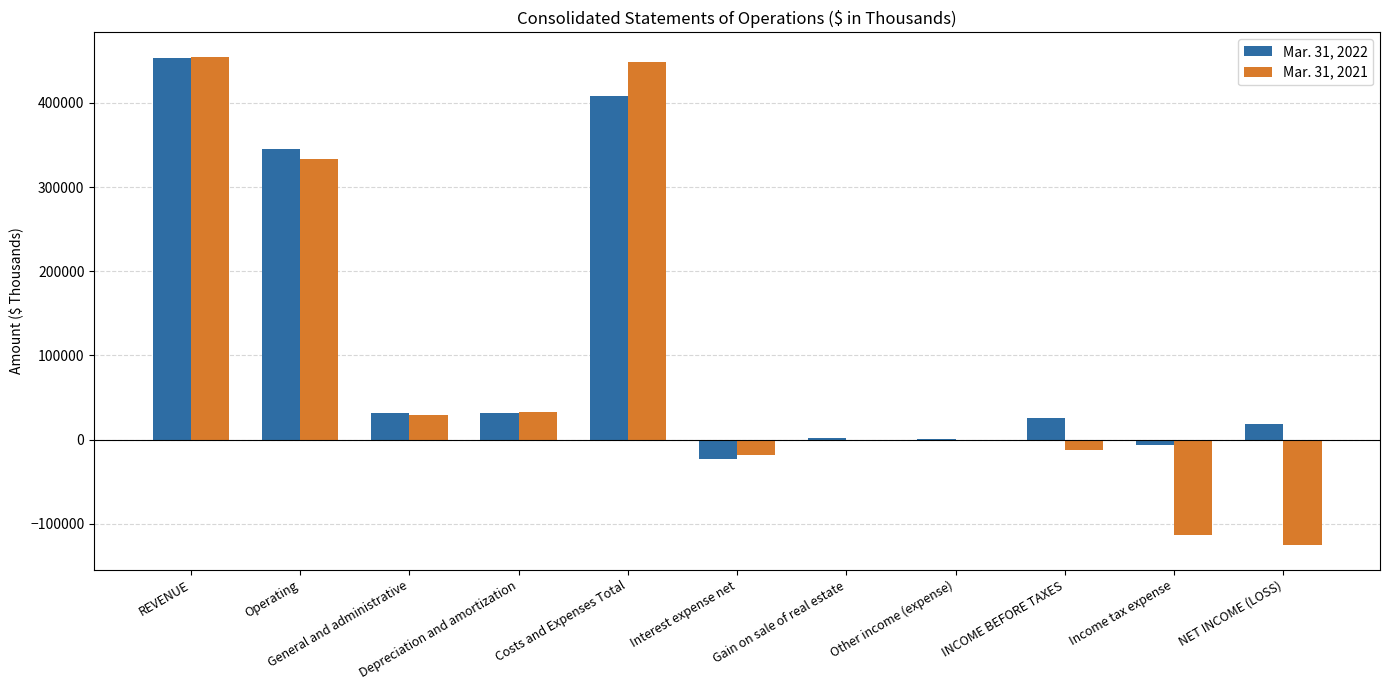

At which category does the chart reach its peak across all series?

REVENUE